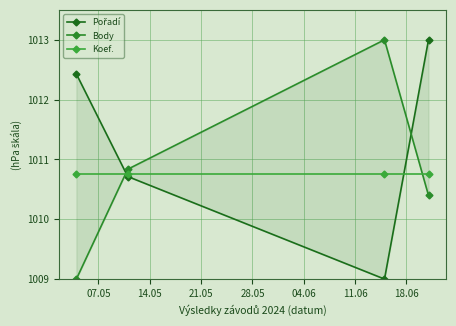

What position from the right is 14.05?

3